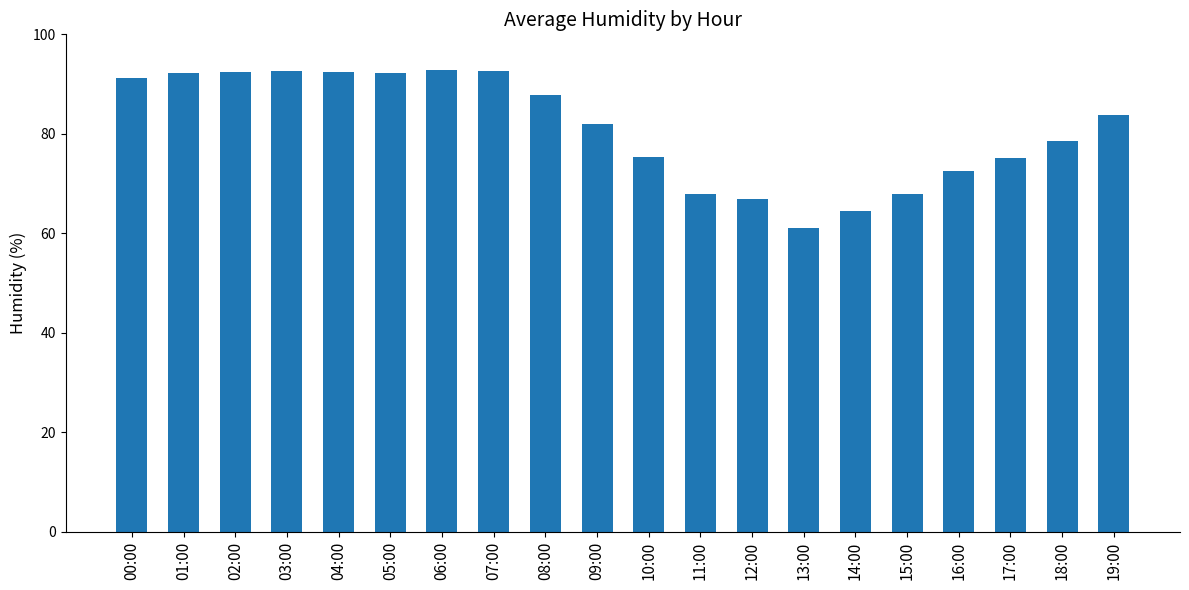

Count the number of data series in this chart.

1